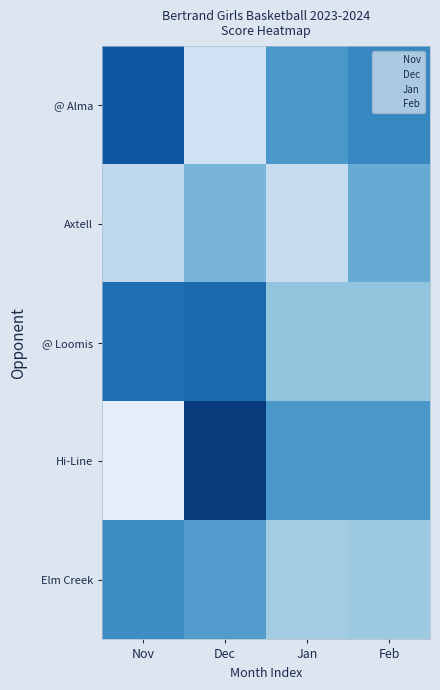

Where does the Feb series first go above 32?

@ Loomis